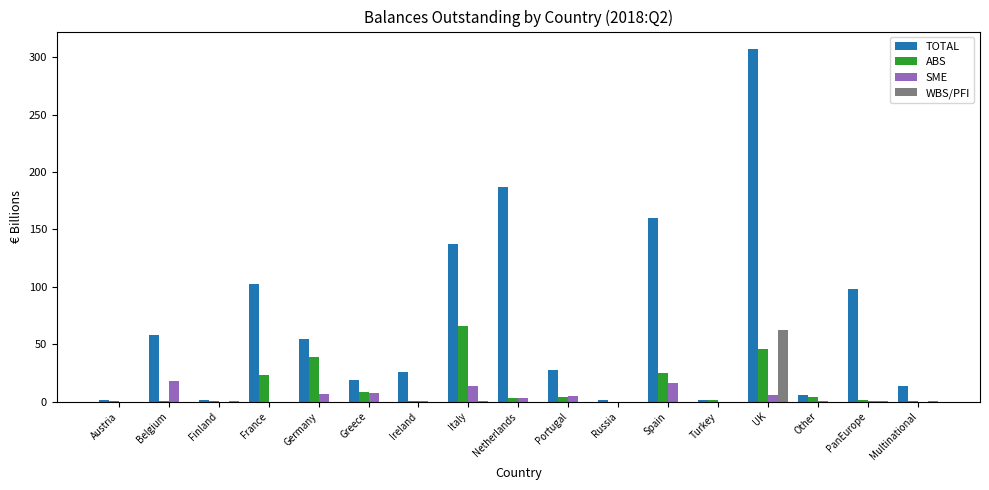

What is the sum of all TOTAL values?

1200.9